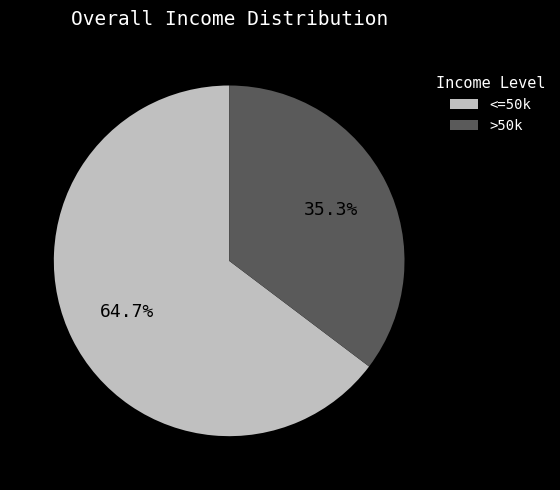

Which category has the smallest portion of the pie?

>50k